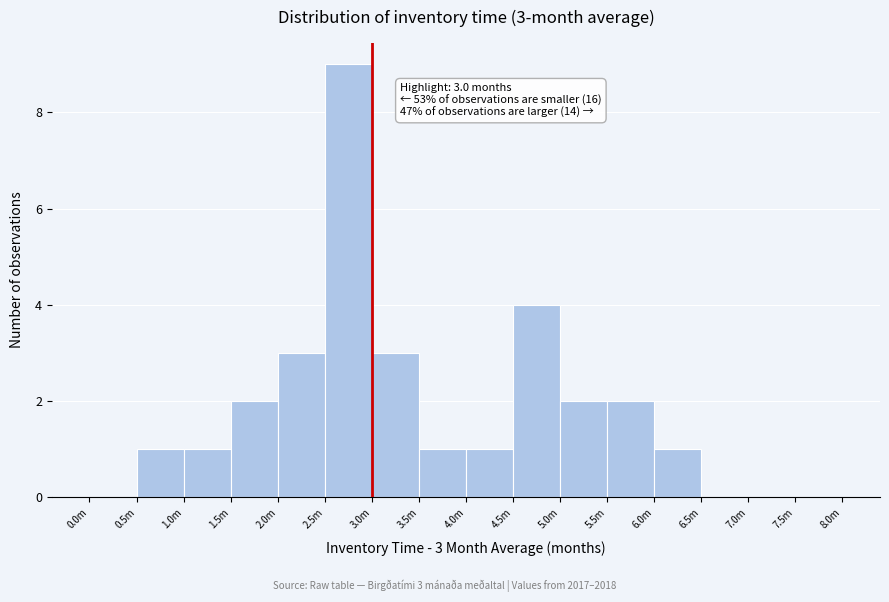

Reading left to right, list all the values displayed in this chart.

0.0m=0	0.5m=1	1.0m=1	1.5m=2	2.0m=3	2.5m=9	3.0m=3	3.5m=1	4.0m=1	4.5m=4	5.0m=2	5.5m=2	6.0m=1	6.5m=0	7.0m=0	7.5m=0